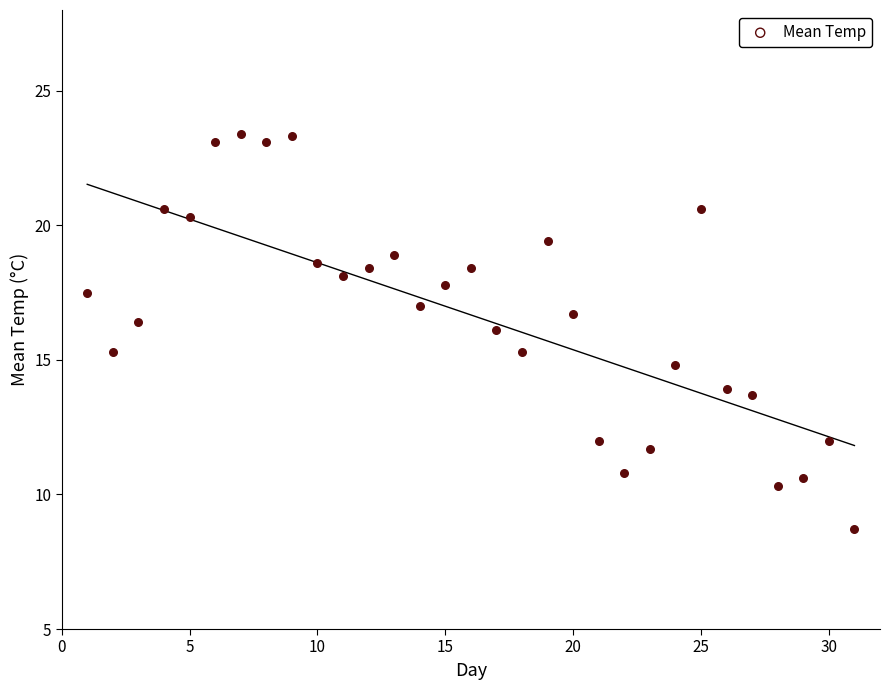

What is the range of Y values (max minus min)?

14.7